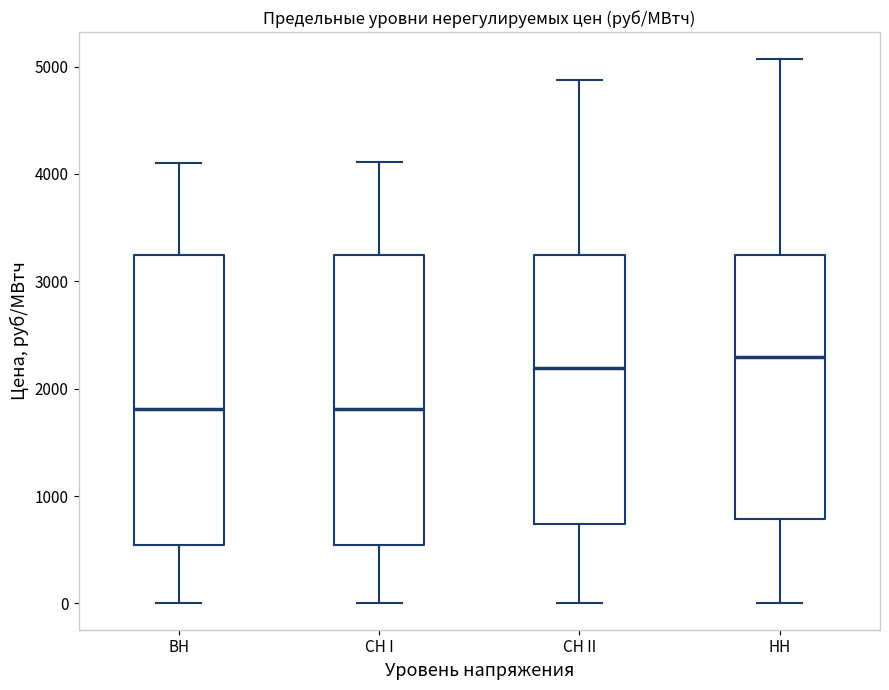

Where does the median line of the box for НН sit on the y-axis? The values are not printed on the chart, so give them approximately, as read against the axis.

2300